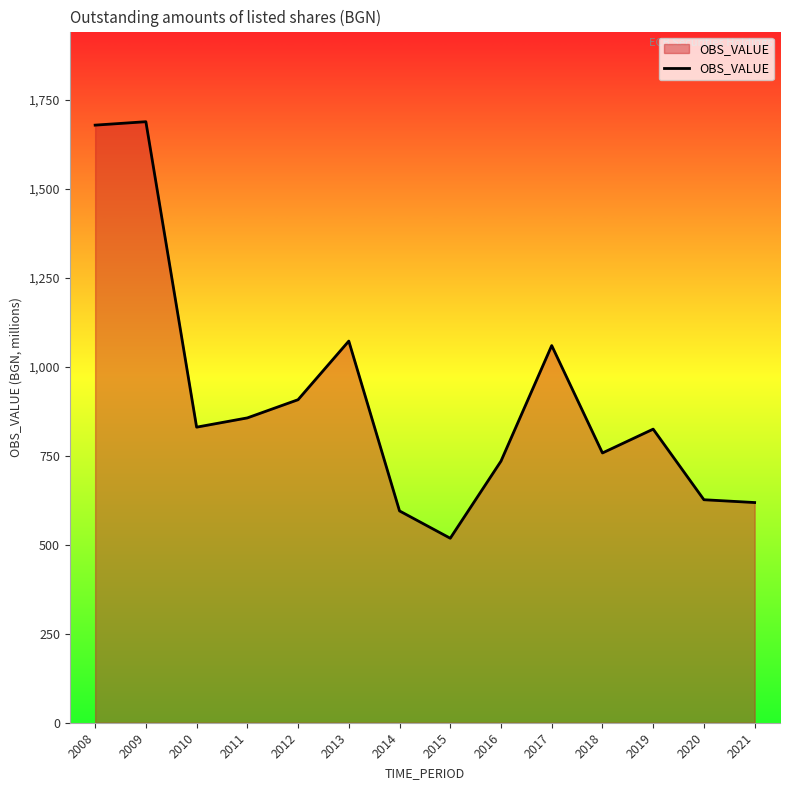

At which category does the chart reach its minimum across all series?

2015